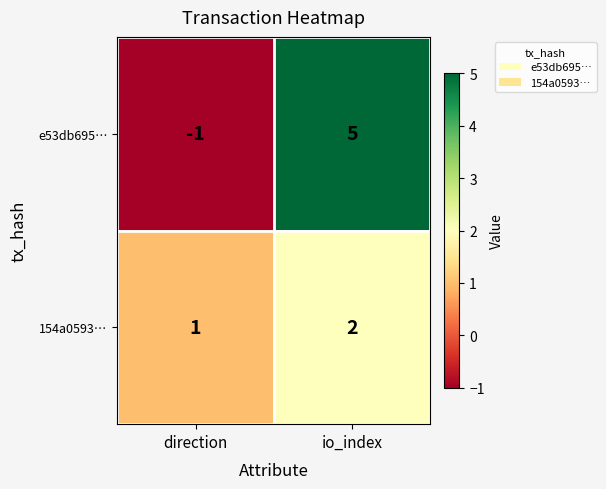

Where is e53db695… nearest to the value 2?

direction